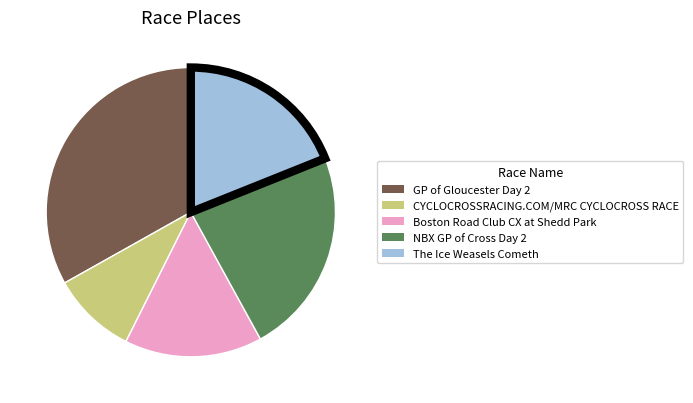

Which slice is the smallest?

CYCLOCROSSRACING.COM/MRC CYCLOCROSS RACE